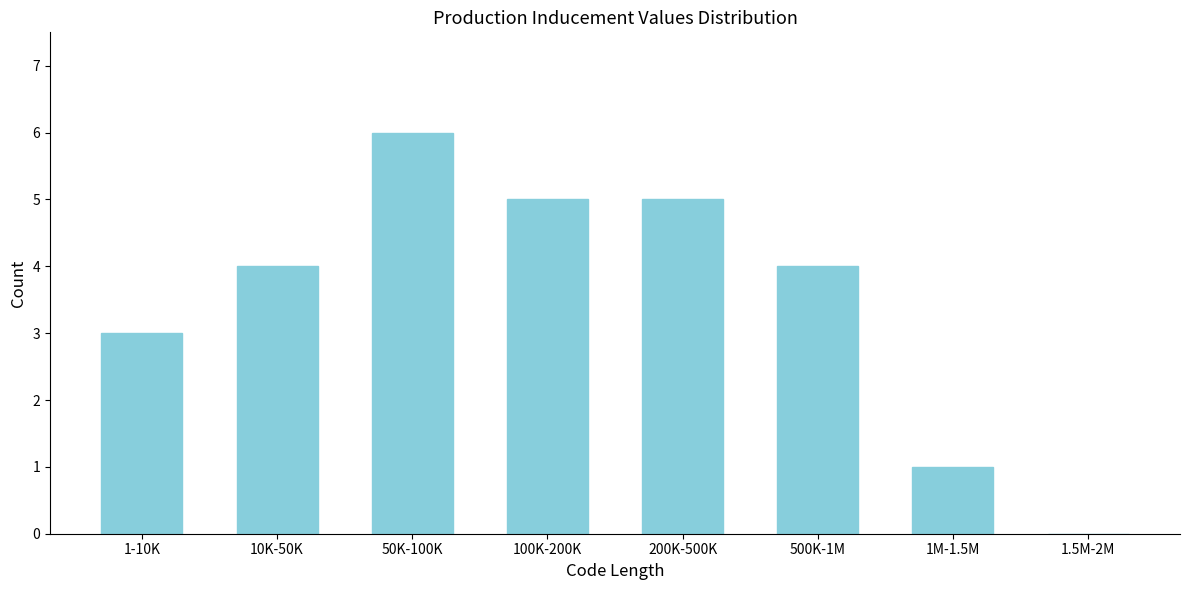

Reading right to left, list all the values displayed in this chart.

1.5M-2M=0	1M-1.5M=1	500K-1M=4	200K-500K=5	100K-200K=5	50K-100K=6	10K-50K=4	1-10K=3